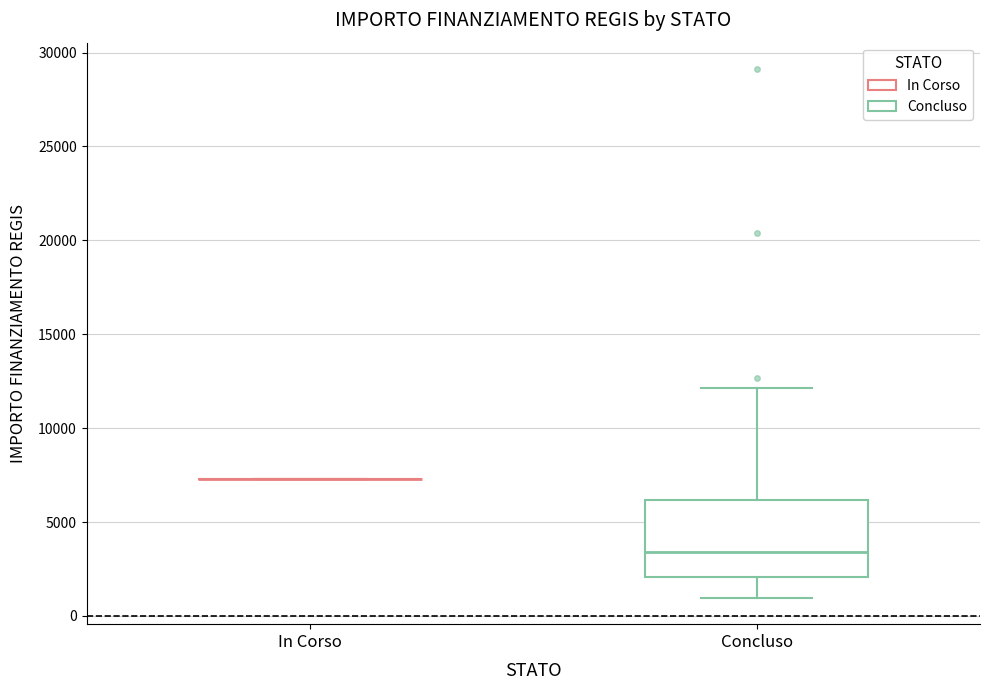

Where does the median line of the box for Concluso sit on the y-axis? The values are not printed on the chart, so give them approximately, as read against the axis.

3500